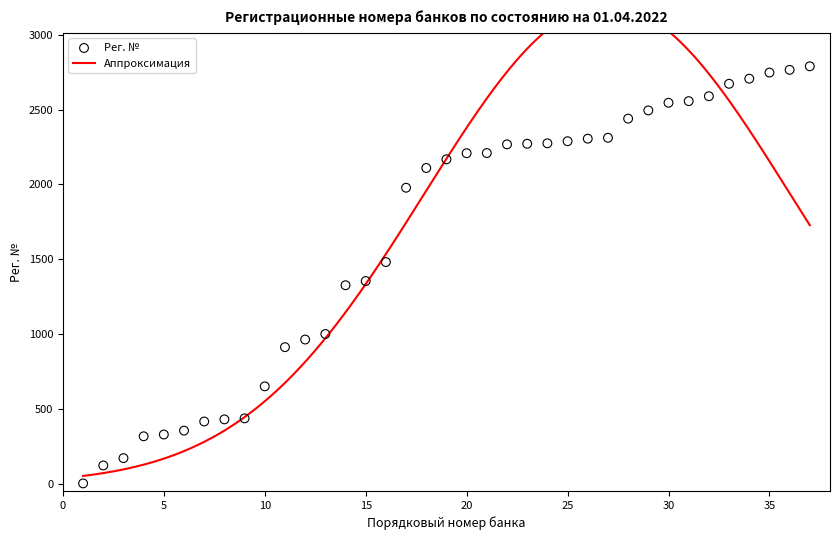

Approximately how many times larger is the value at 7 compared to 17?

0.2